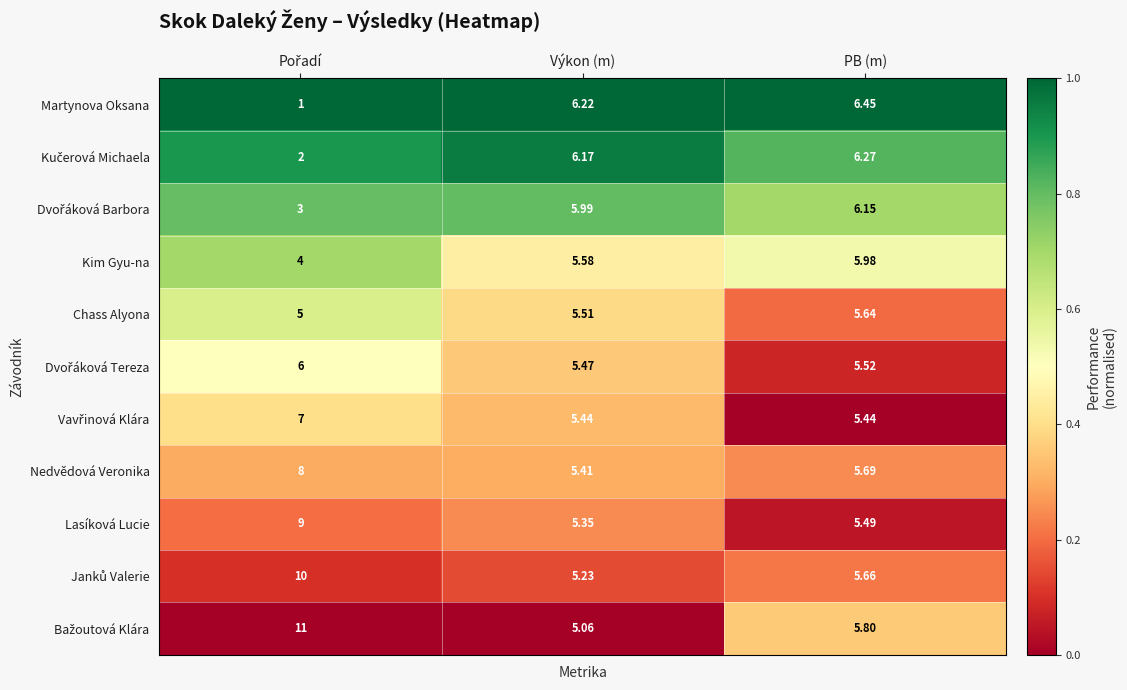

At which label is Nedvědová Veronika closest to 6?

PB (m)